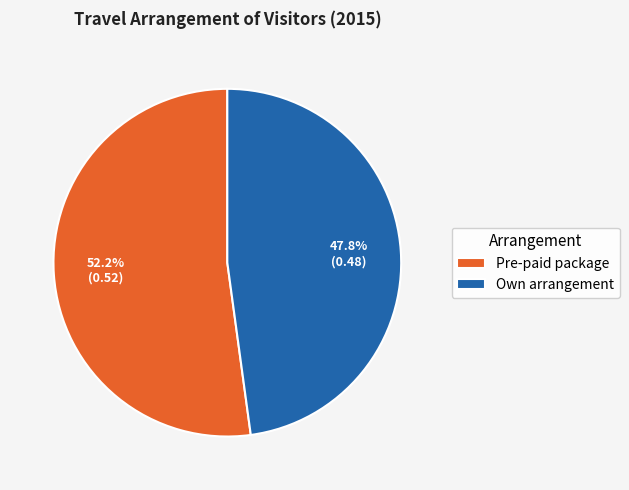

What is the smallest slice in the pie chart?

Own arrangement